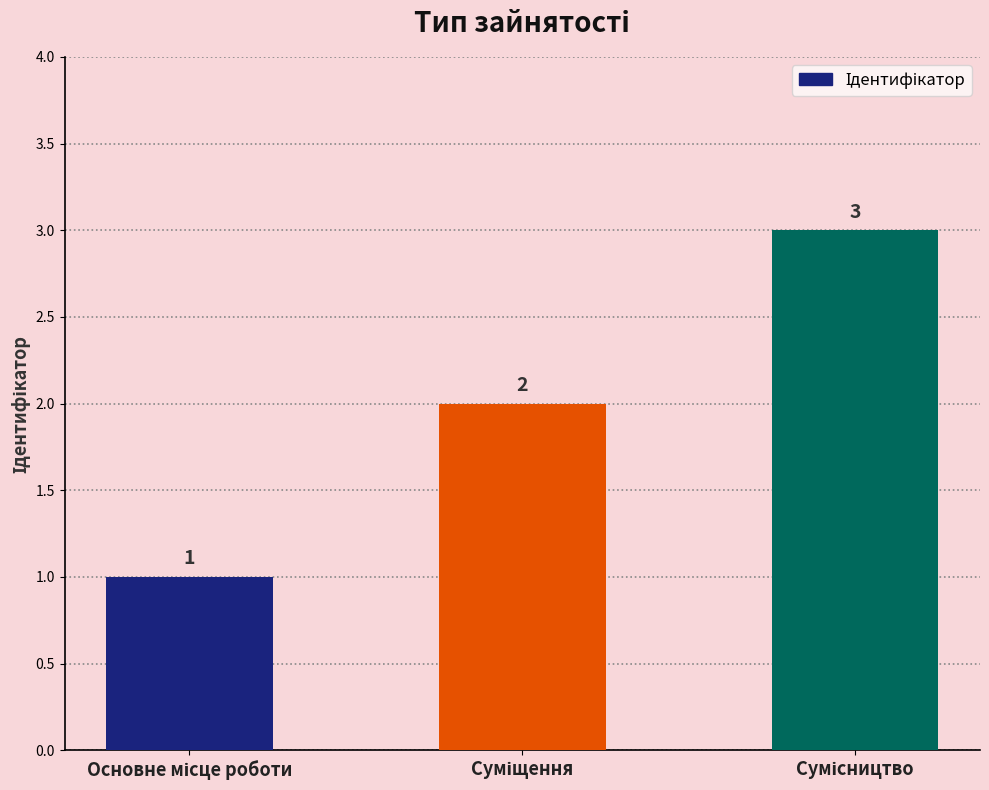

What is the sum of all values?

6